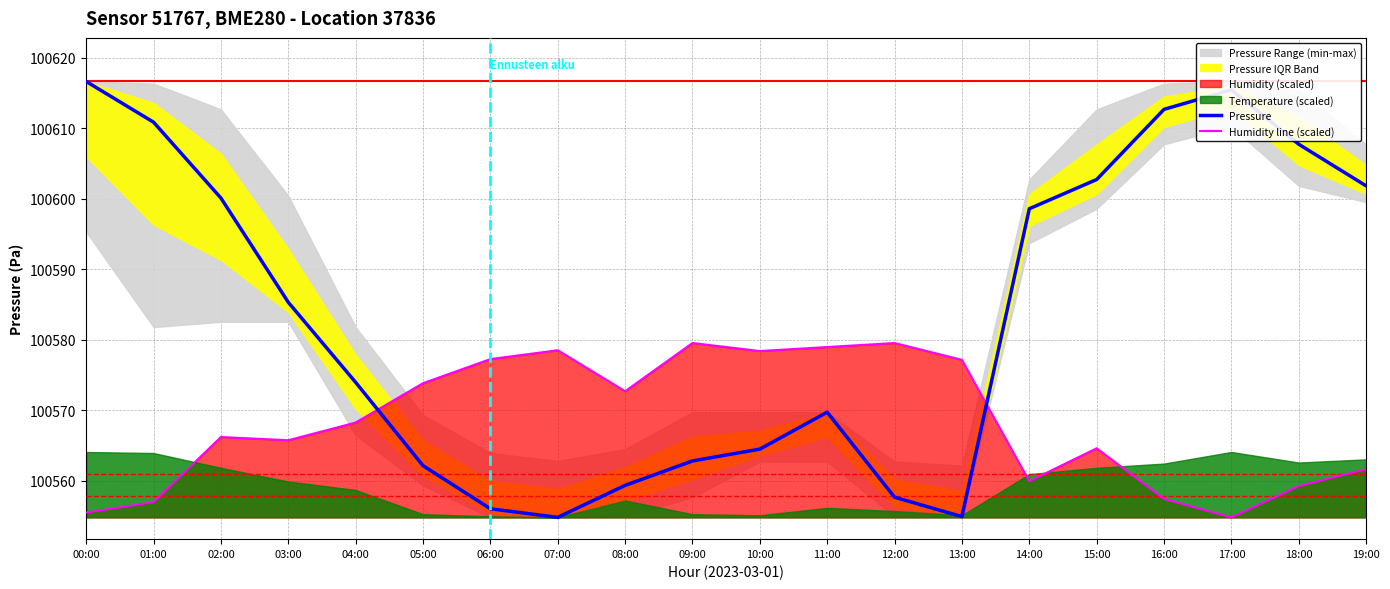

Which series has the largest total across all categories?

Pressure